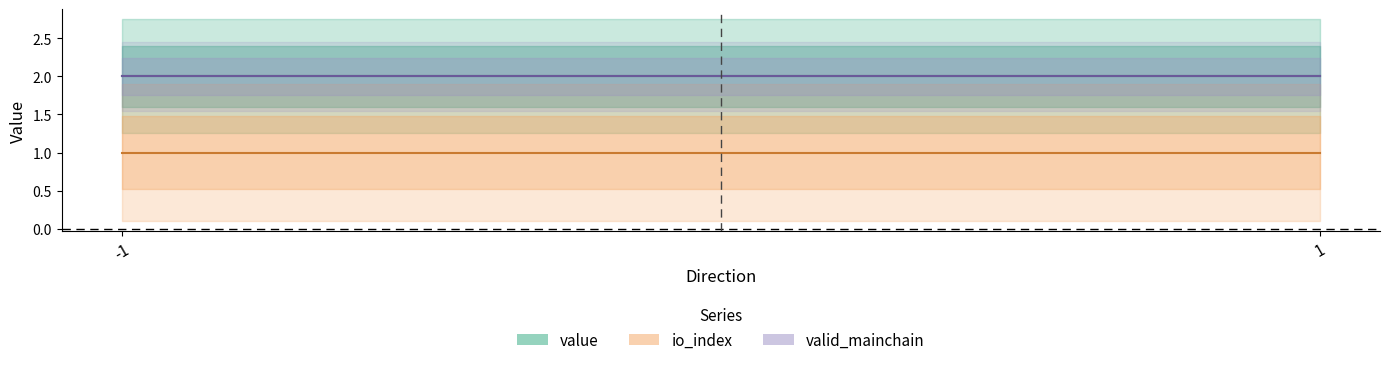

Between -1 and 1, which series saw the biggest shift?

value